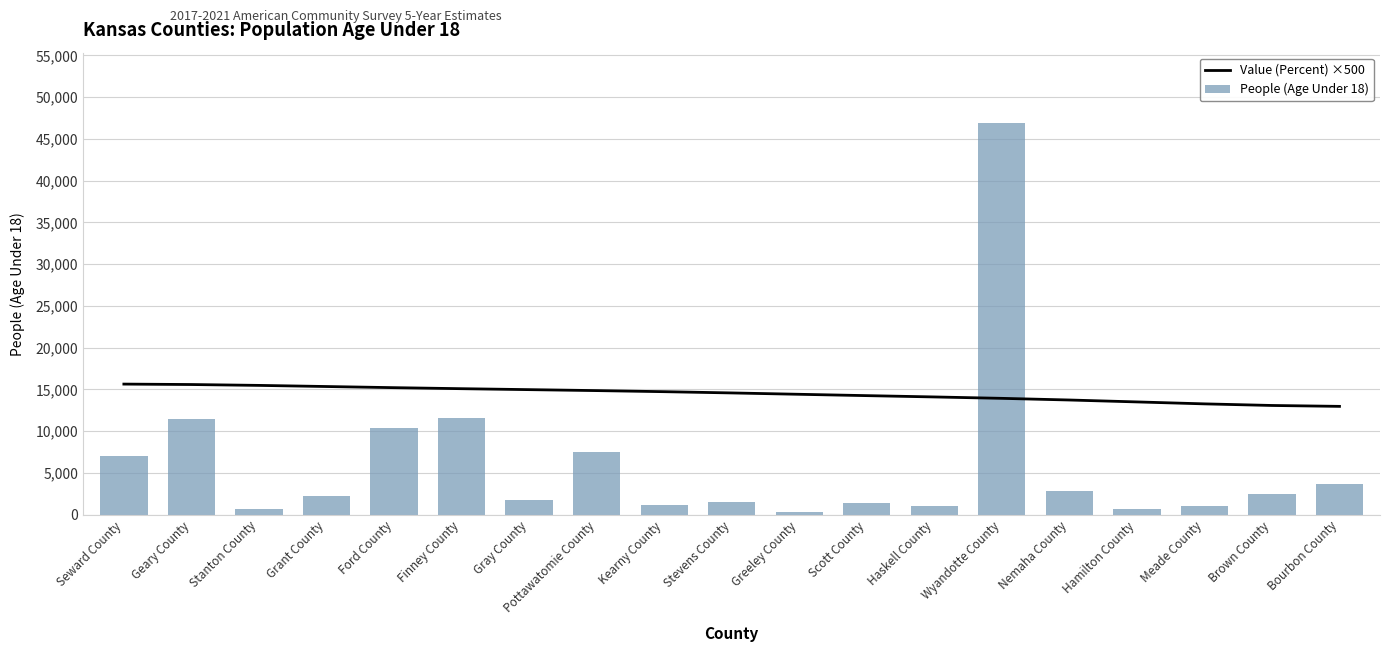

At which label is Value (Percent) ×500 closest to 14312?

Scott County